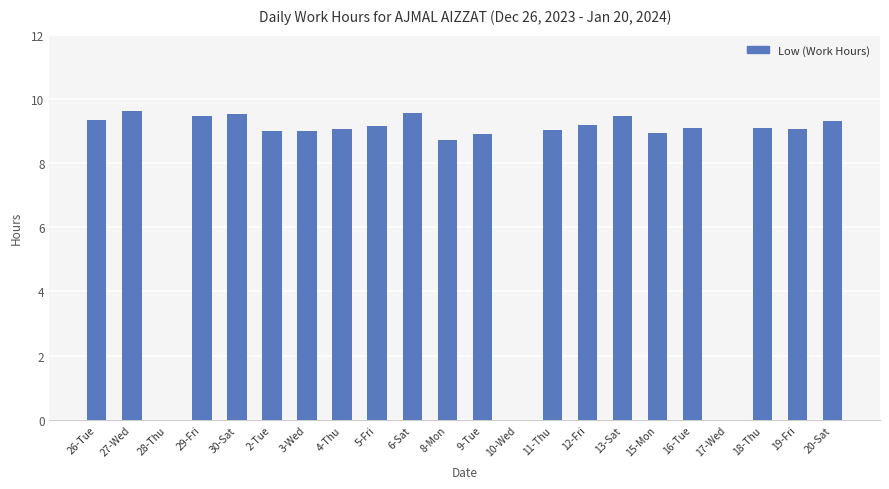

How many distinct data groups are displayed?

1